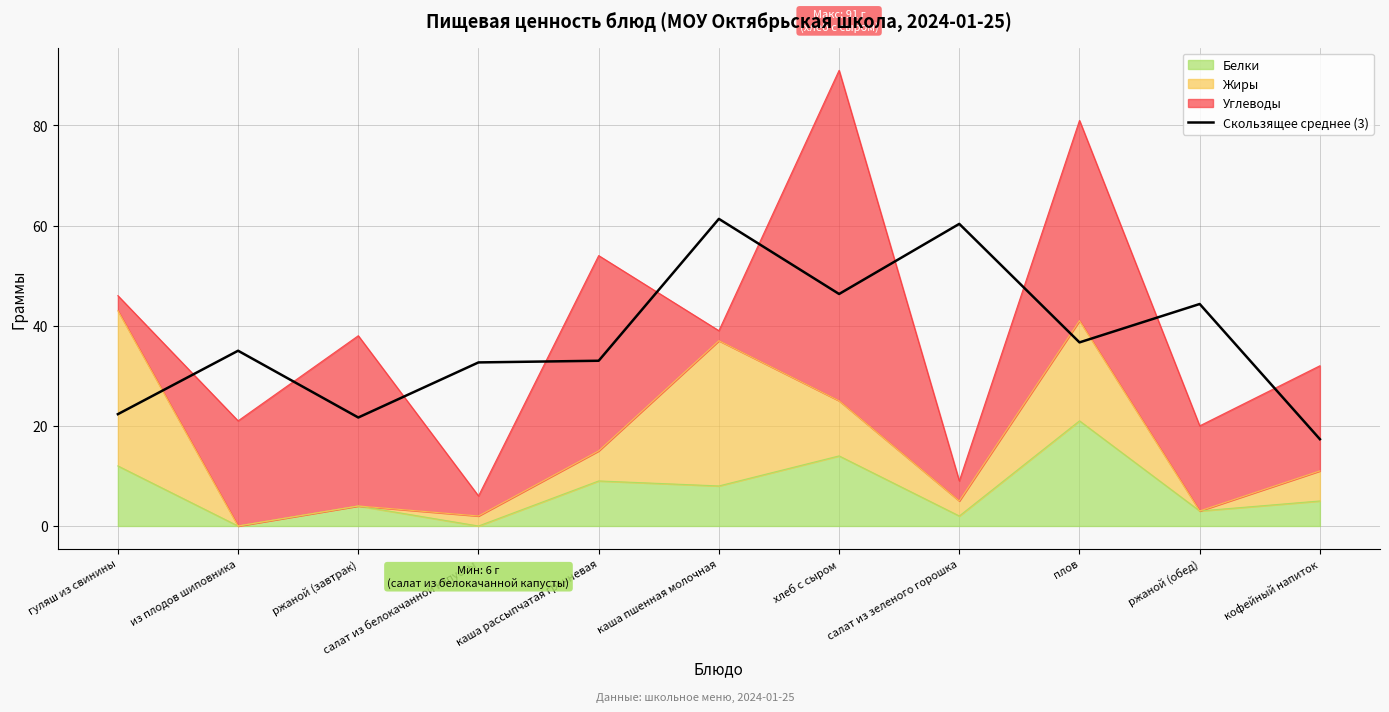

How many values exceed 35?

5